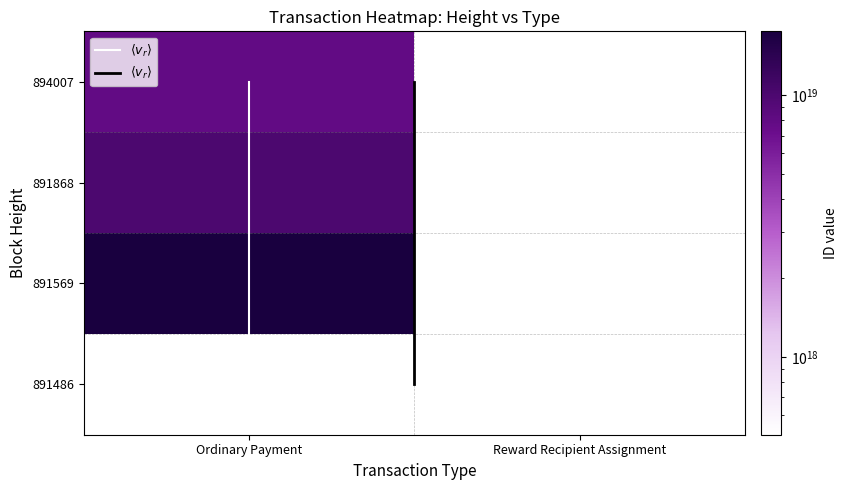

Reading right to left, extract all data points from this chart.

Ordinary Payment: 891486=0	891569=17496704371409342464	891868=9939087845412243456	894007=7850006296954443776
Reward Recipient Assignment: 891486=0	891569=504429136829051712	891868=0	894007=0